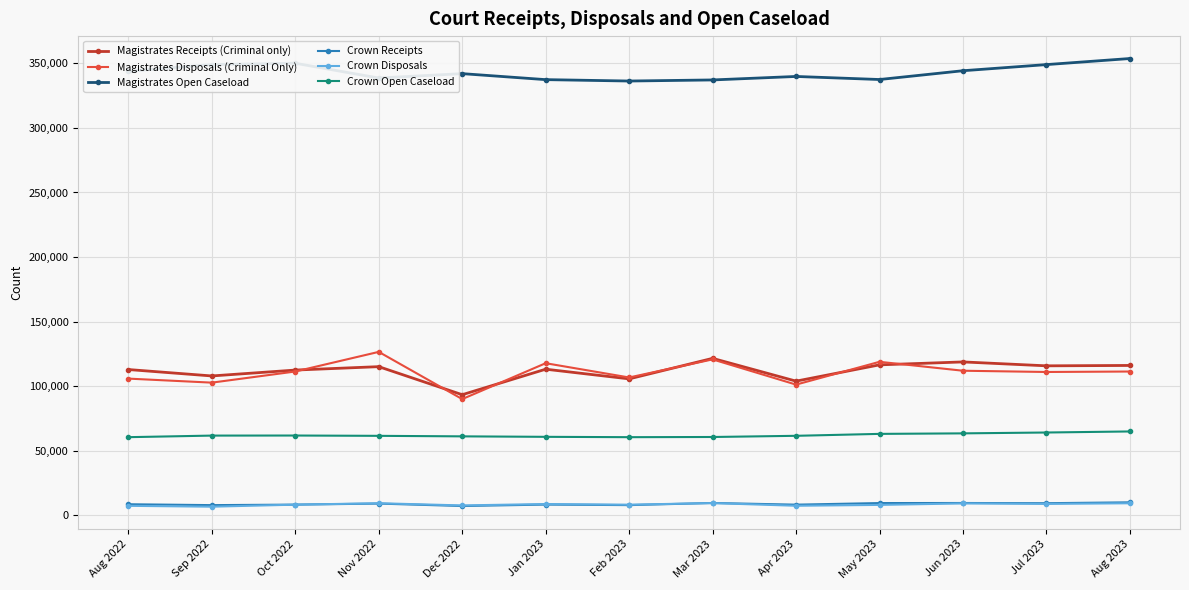

What is the maximum value for Crown Receipts?

10137